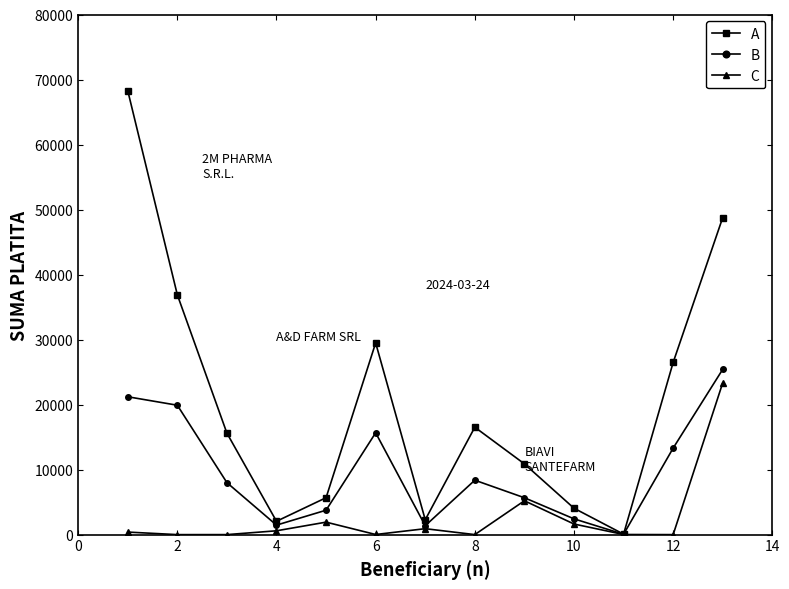

At how many categories does at least one series exceed 11862?

7